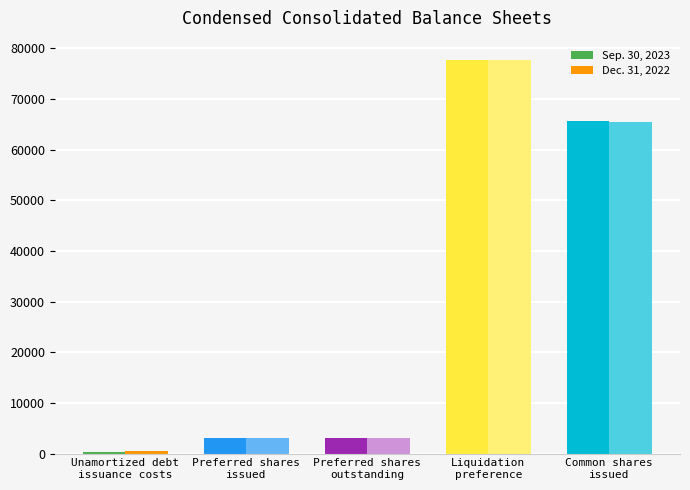

At which label does Sep. 30, 2023 reach its minimum?

Unamortized debt
issuance costs